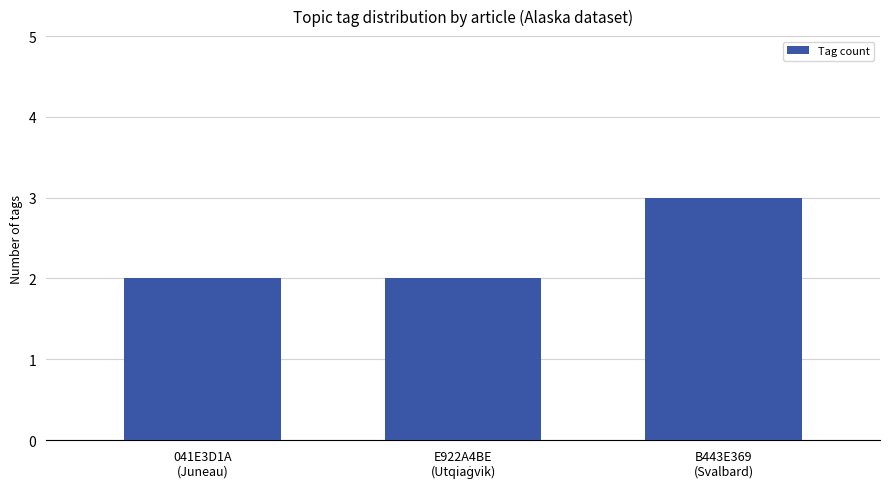

What is the greatest value displayed?

3